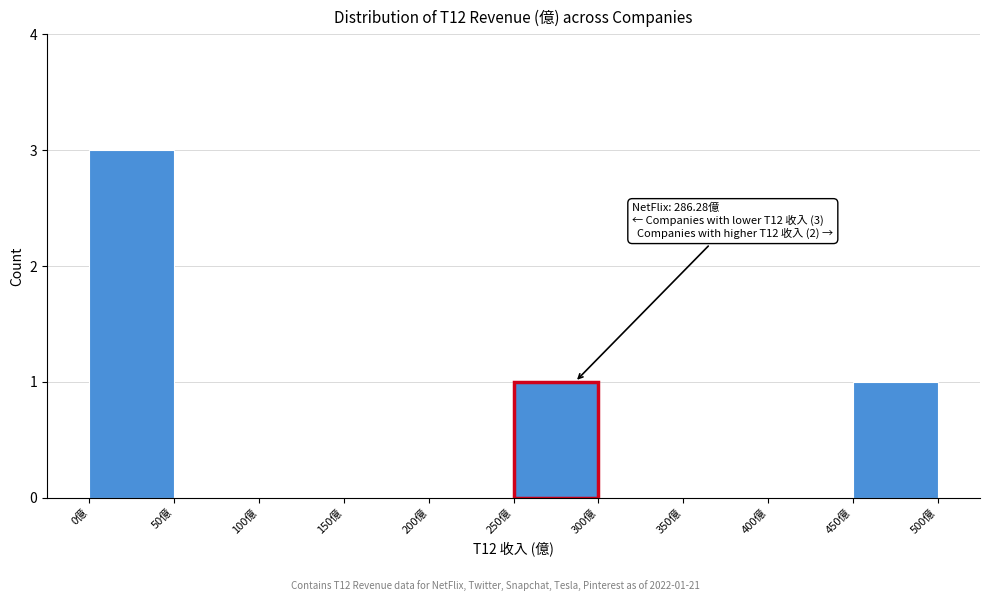

Over which range of the x-axis is the bar tallest?

0 to 50